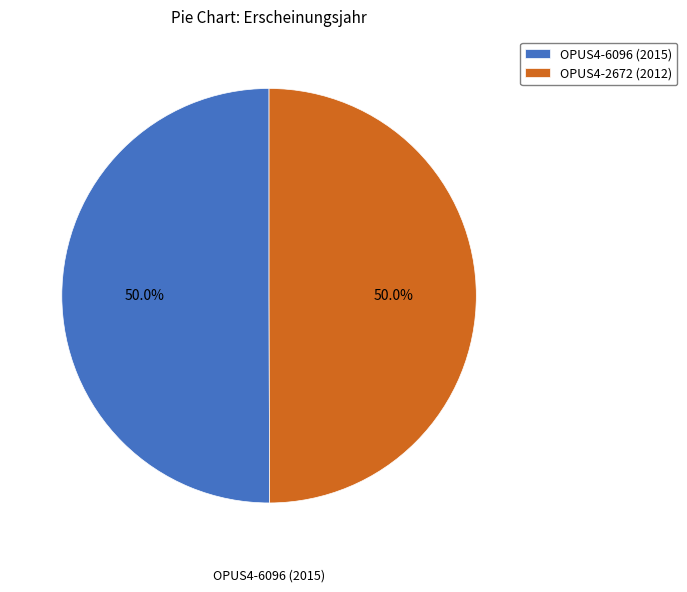

What is the ratio of the value at OPUS4-6096 (2015) to the value at OPUS4-2672 (2012)?

1.0